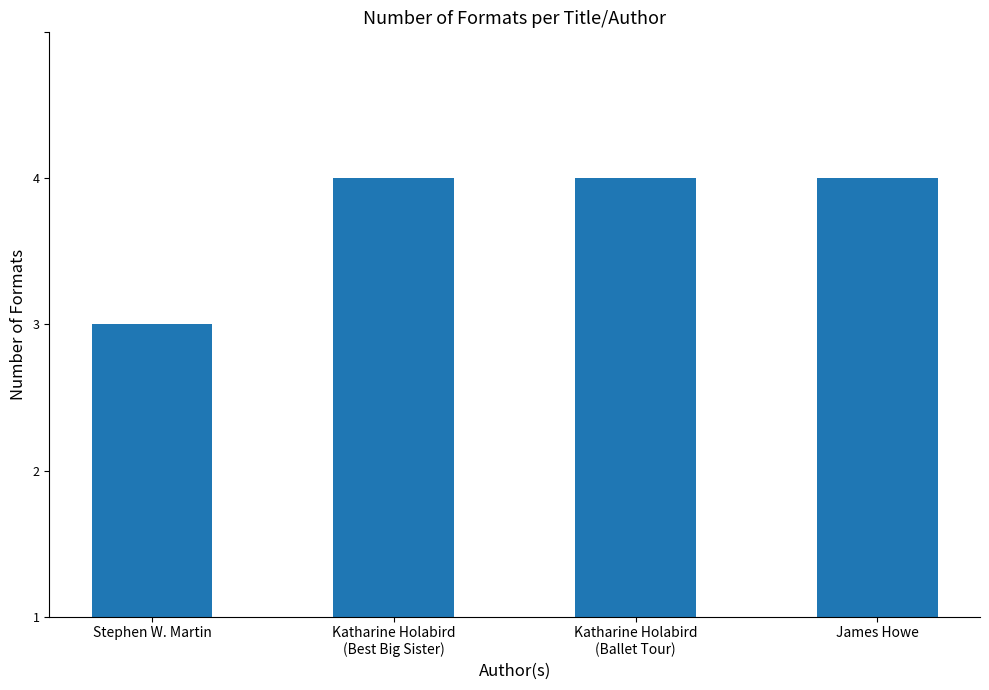

How many values are between 3 and 4?

3